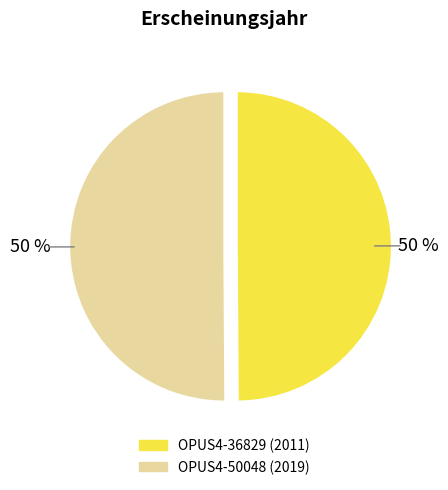

Count the number of slices in the pie.

2